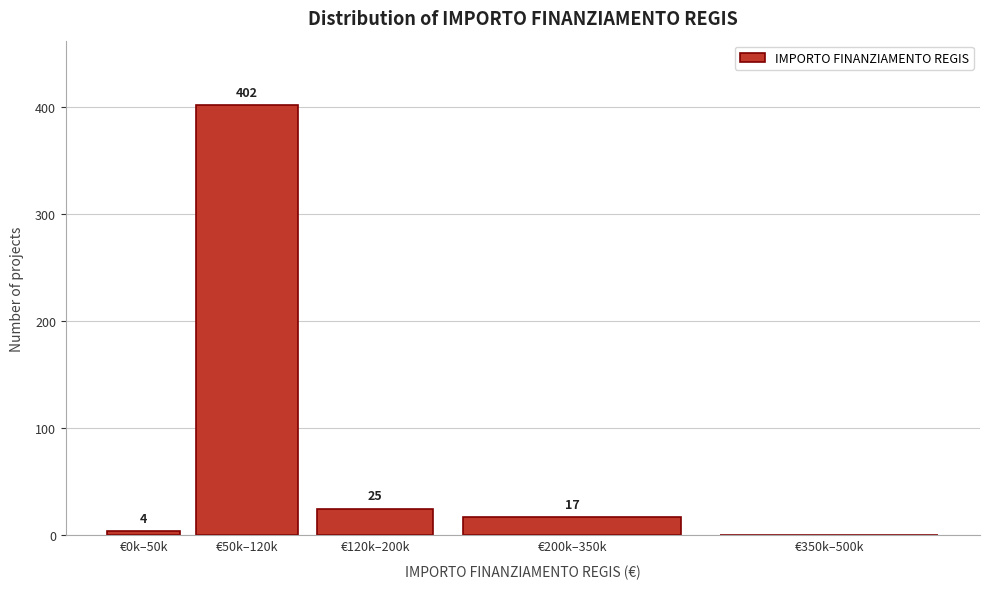

Reading left to right, extract all data points from this chart.

€0k–50k=4	€50k–120k=402	€120k–200k=25	€200k–350k=17	€350k–500k=0